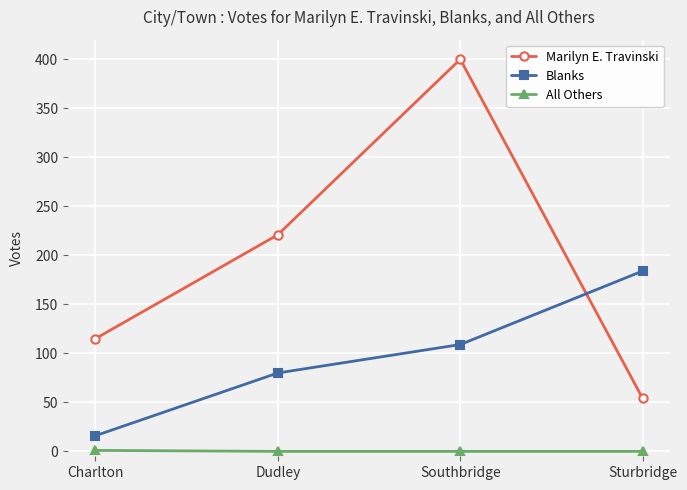

Is the value of All Others at Southbridge greater than the value of Blanks at Southbridge?

No